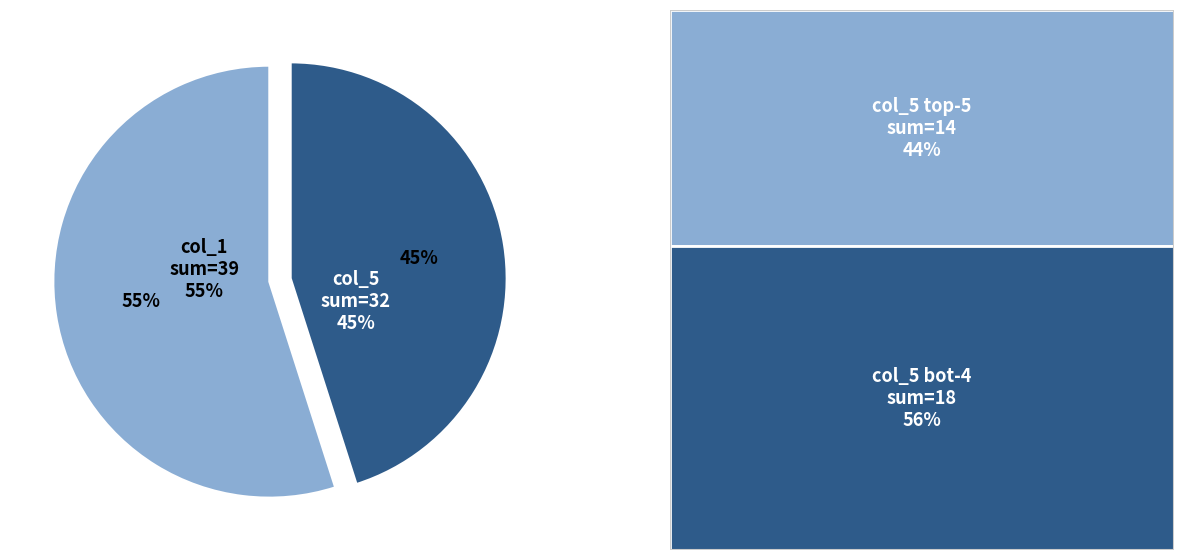

Does 6 represent more than half of the total?

No